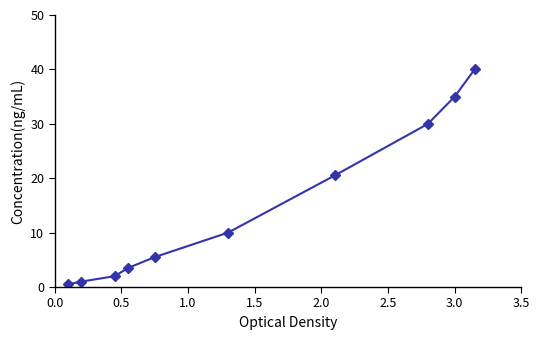

What is the sum of all values?

148.0